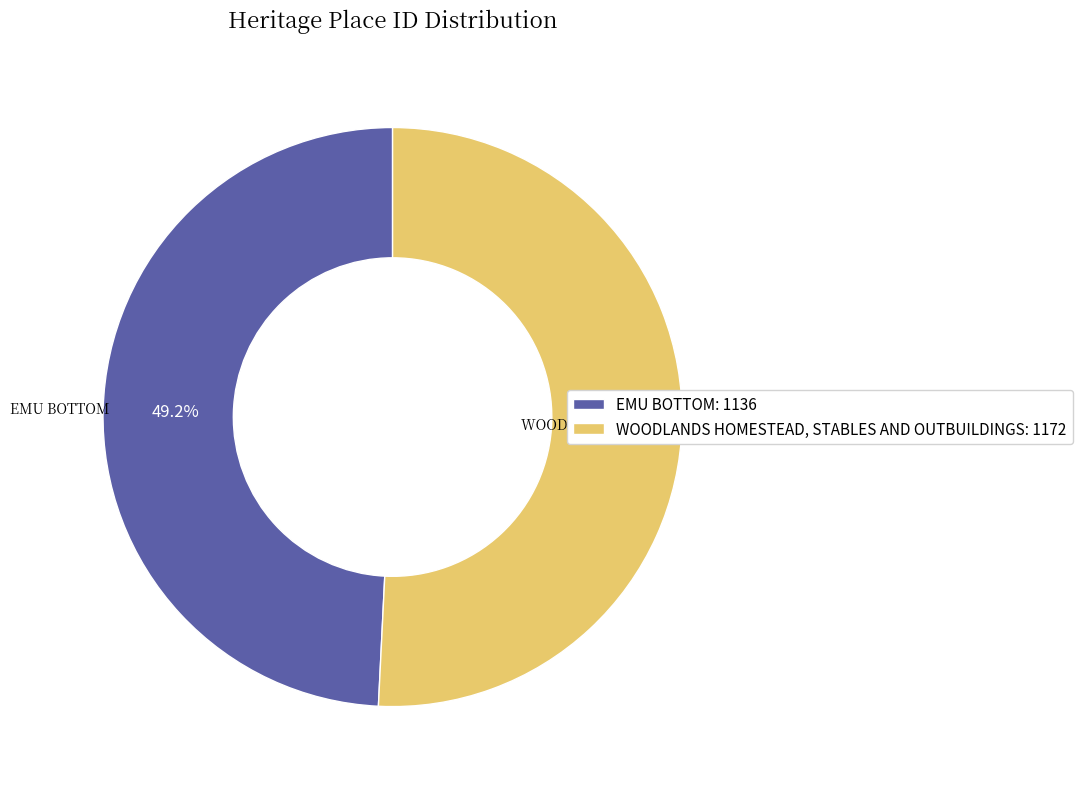

Which slice is the smallest?

EMU BOTTOM